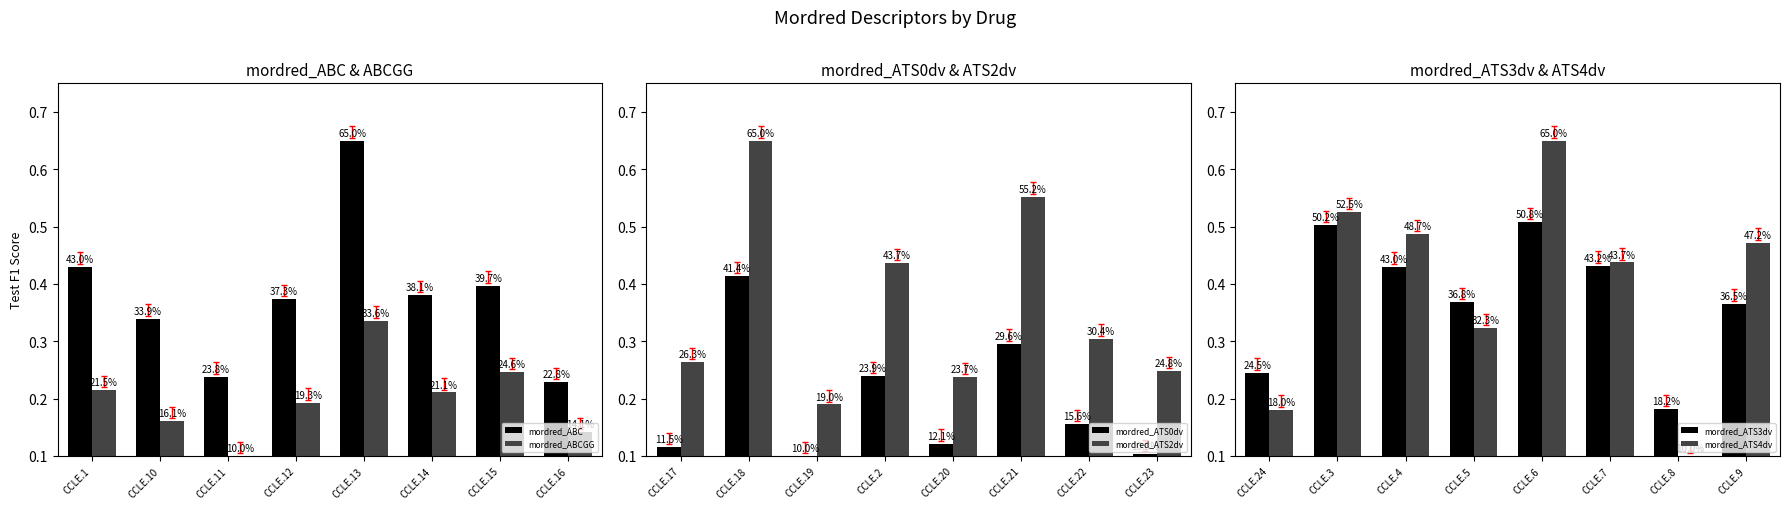

Rank the series by their maximum value, from highest to lowest.

mordred_ABC, mordred_ATS2dv, mordred_ATS4dv, mordred_ATS3dv, mordred_ATS0dv, mordred_ABCGG